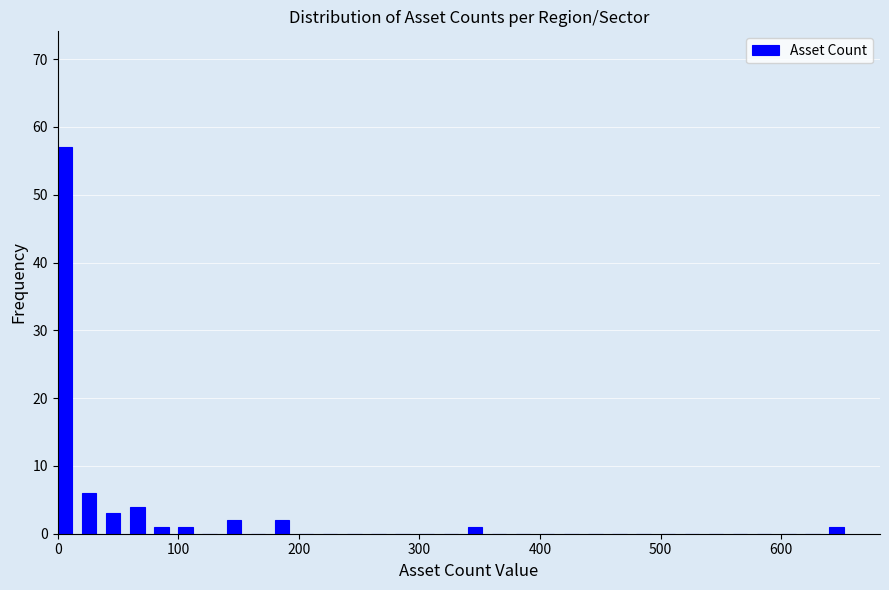

Around what value on the x-axis is the tallest bar? Give the approximate position of its centre, as read against the axis.

10